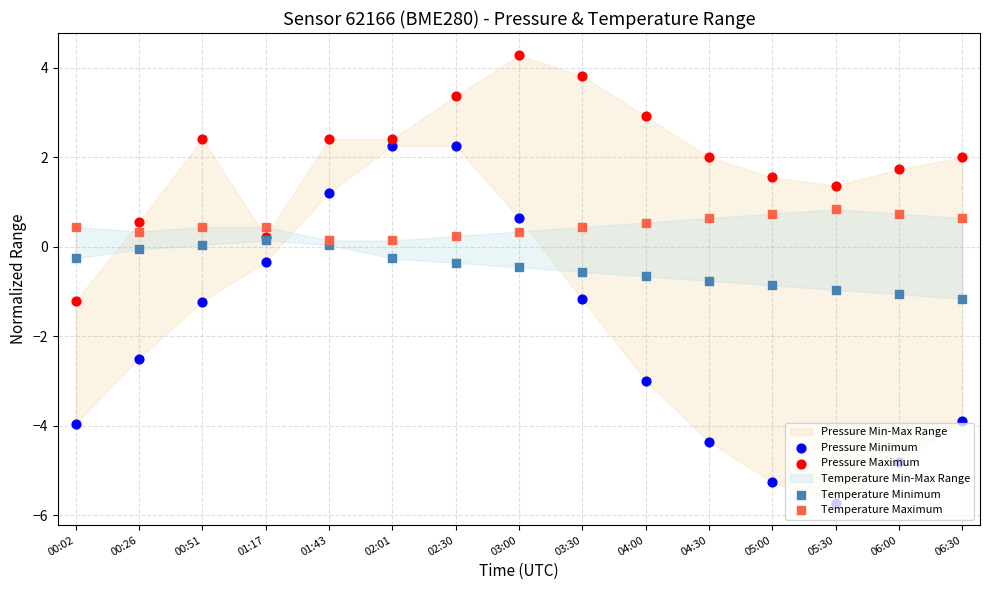

Is the value of Pressure Minimum at 00:26 greater than the value of Temperature Maximum at 05:00?

No